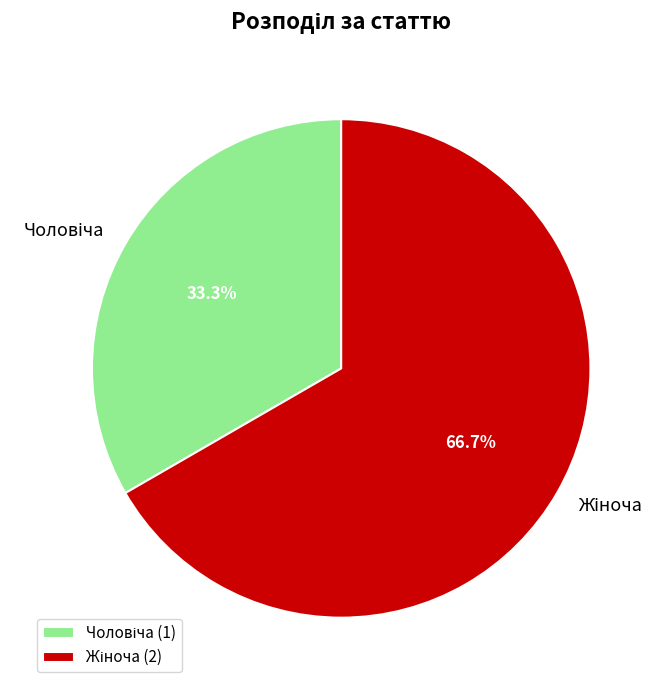

Does any single category account for the majority?

Yes